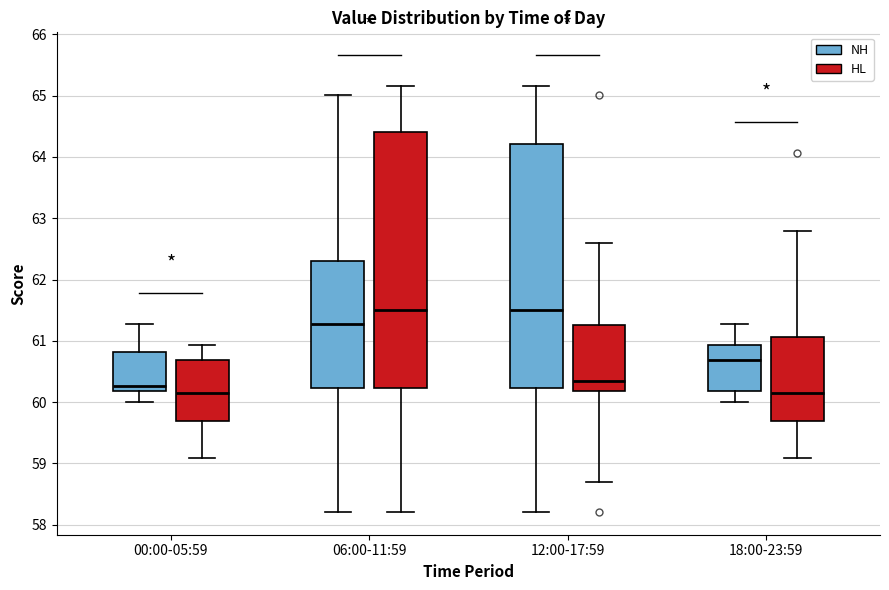

Reading left to right, read every box against the y-axis: the position of its median line, the range the box covers, and the ends of its whiskers. The values are not printed on the chart, so give them approximately, as read against the axis.

00:00-05:59 (NH): median 60.3, box 60.2 to 60.8, whiskers 60.0 to 61.3
00:00-05:59 (HL): median 60.1, box 59.7 to 60.7, whiskers 59.1 to 60.9
06:00-11:59 (NH): median 61.3, box 60.2 to 62.3, whiskers 58.2 to 65.0
06:00-11:59 (HL): median 61.5, box 60.2 to 64.4, whiskers 58.2 to 65.2
12:00-17:59 (NH): median 61.5, box 60.2 to 64.2, whiskers 58.2 to 65.2
12:00-17:59 (HL): median 60.4, box 60.2 to 61.3, whiskers 58.7 to 62.6
18:00-23:59 (NH): median 60.7, box 60.2 to 60.9, whiskers 60.0 to 61.3
18:00-23:59 (HL): median 60.1, box 59.7 to 61.1, whiskers 59.1 to 62.8